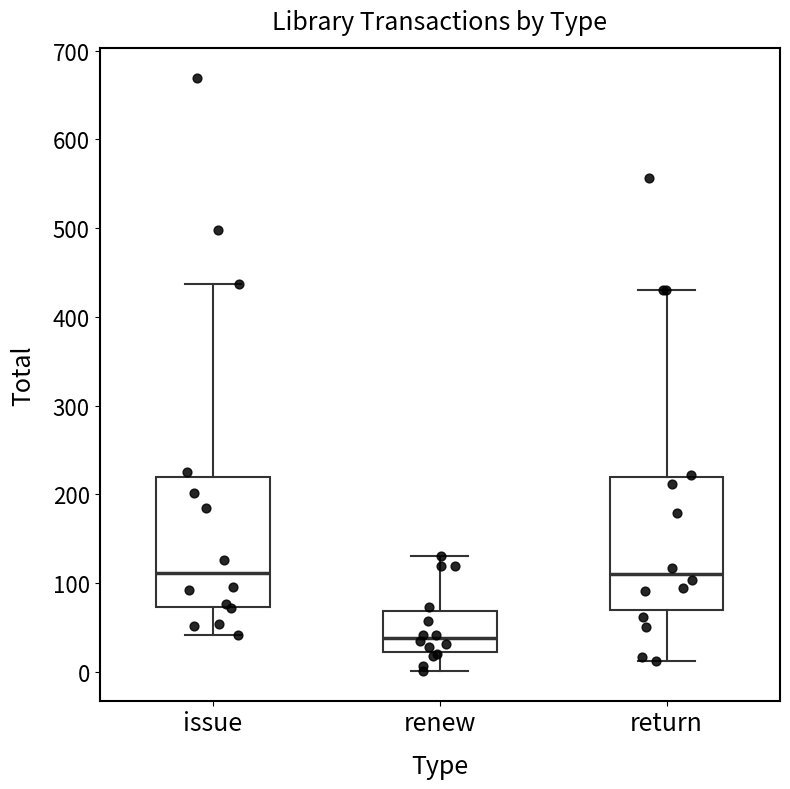

Which box has the lowest median line?

renew